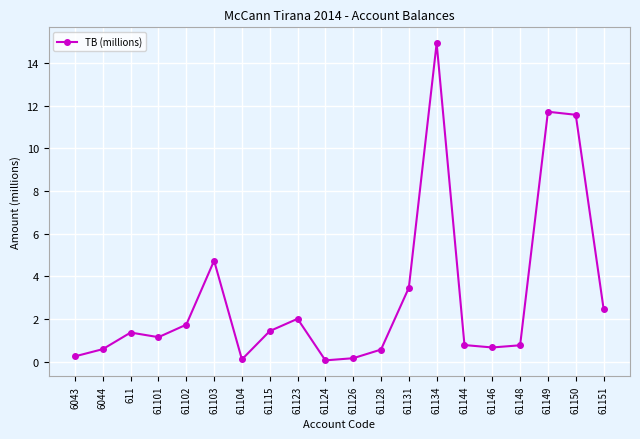

Count the number of categories in the chart.

20